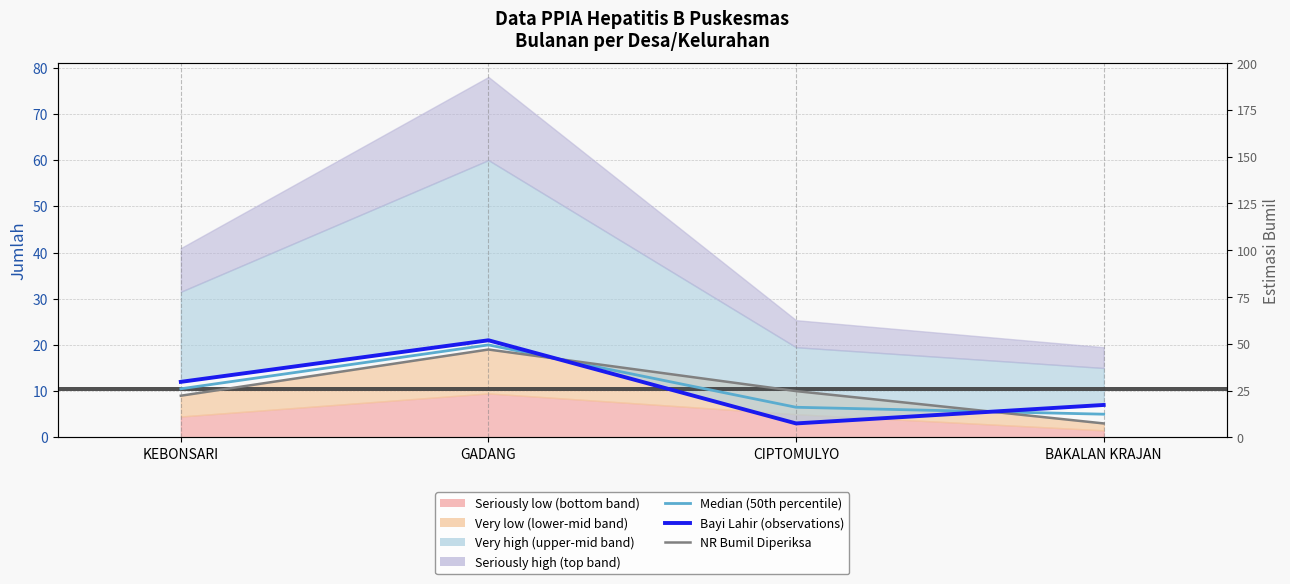

Is it true that Median (50th percentile) equals 6.5 at CIPTOMULYO?

True